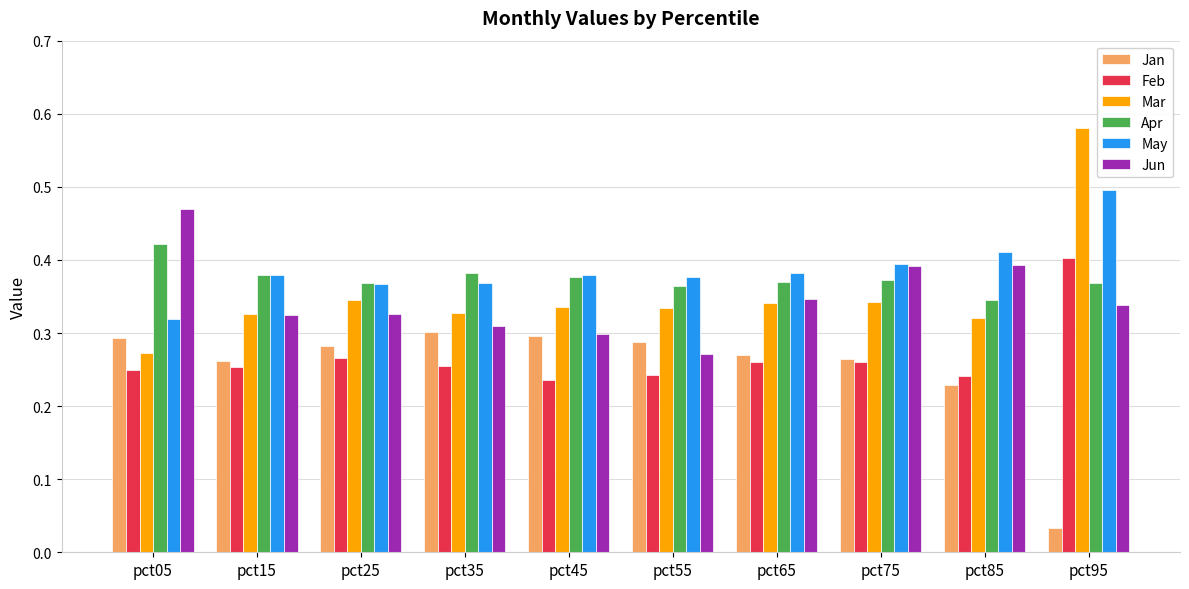

What is the difference between the Apr values at pct05 and pct95?

0.1